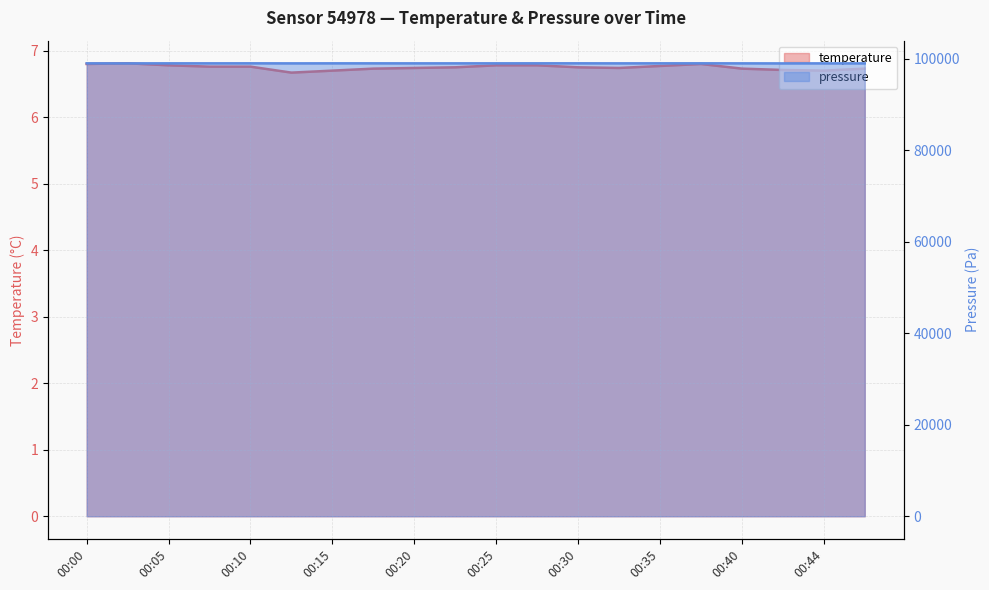

List the labels in order of temperature value, largest first.

00:03, 00:00, 00:37, 00:05, 00:25, 00:27, 00:35, 00:08, 00:10, 00:22, 00:30, 00:20, 00:32, 00:17, 00:40, 00:47, 00:42, 00:15, 00:44, 00:12